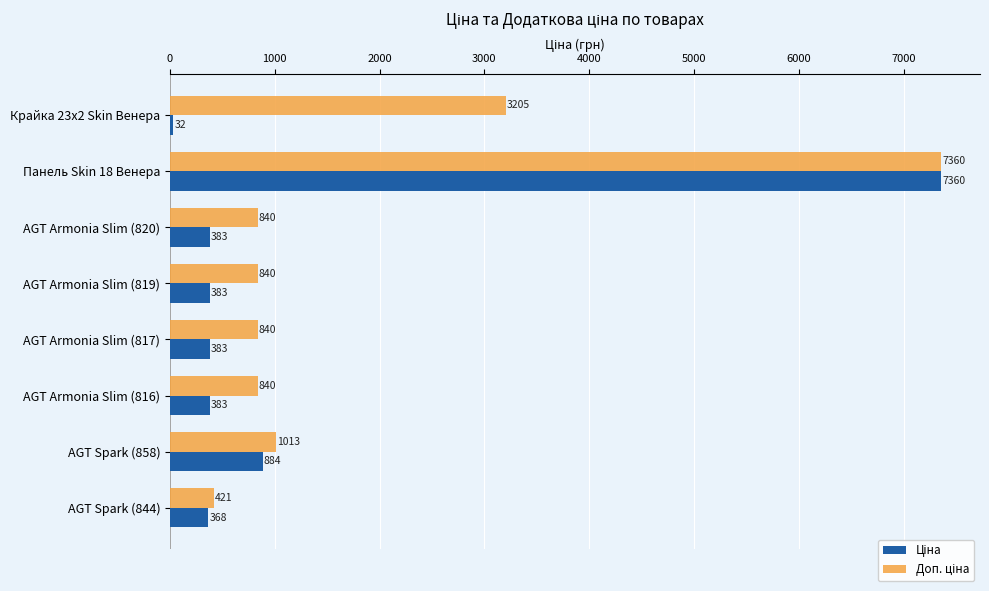

Which label corresponds to the largest value in the chart?

Панель Skin 18 Венера